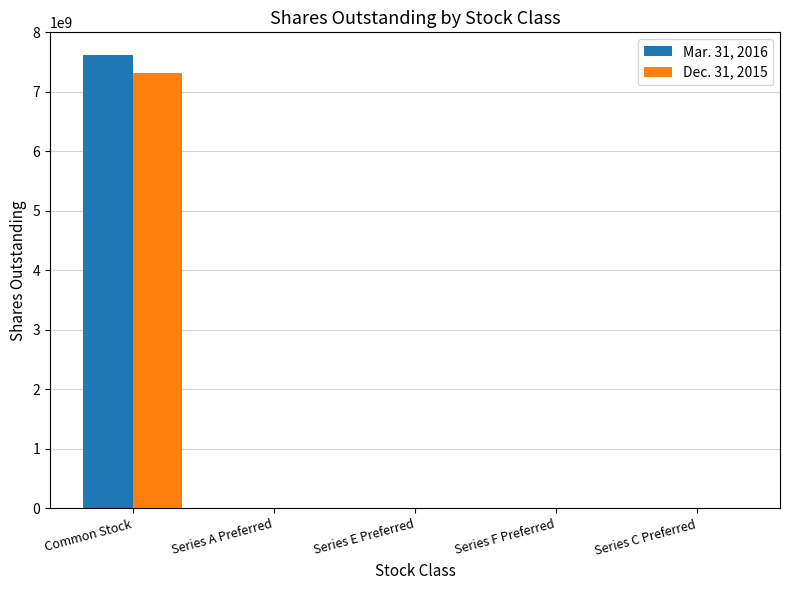

What are all the series names shown in the legend?

Mar. 31, 2016, Dec. 31, 2015